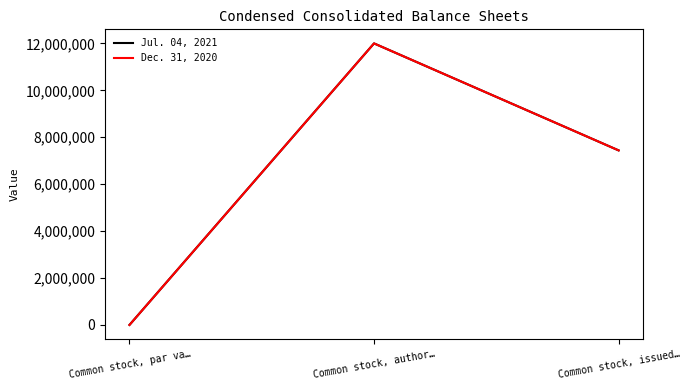

Is this an area chart (filled region under the line)?

No